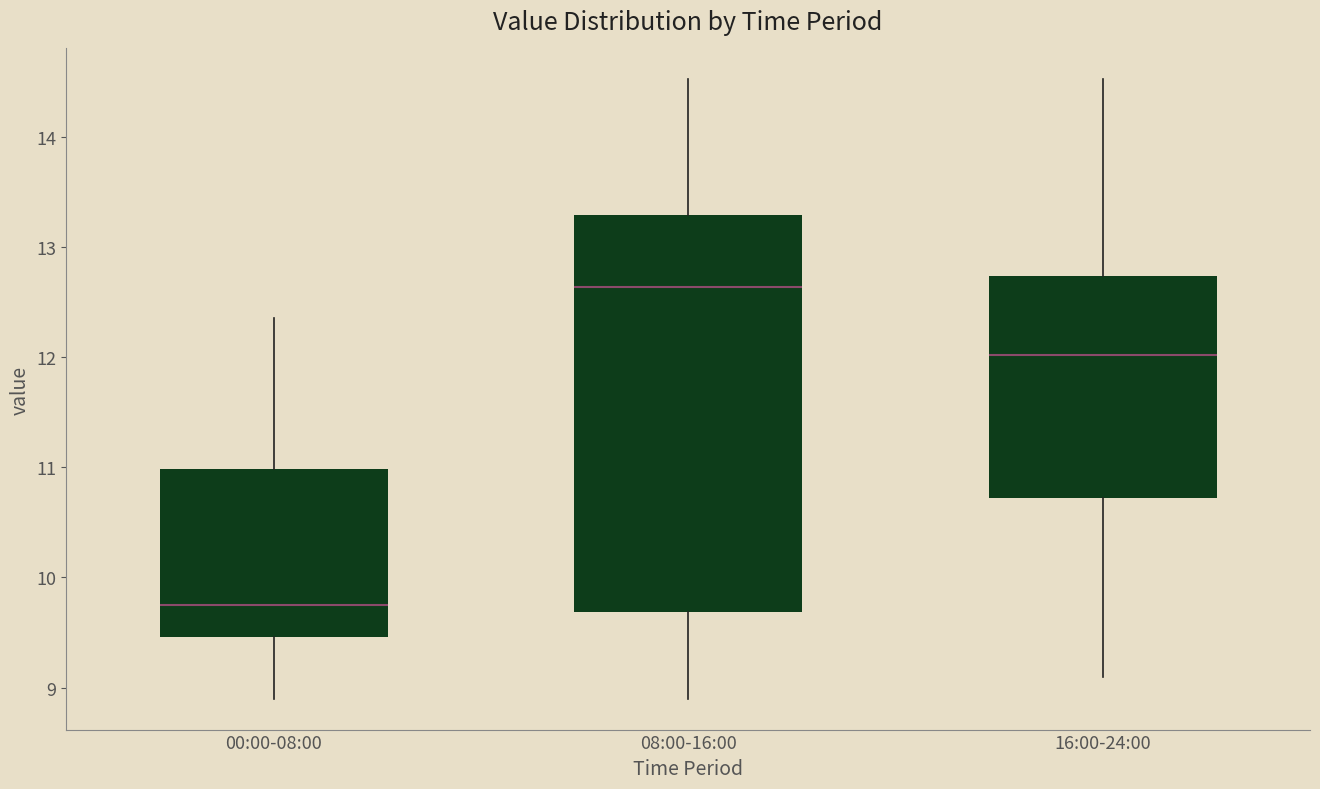

Where does the median line of the box for 16:00-24:00 sit on the y-axis? The values are not printed on the chart, so give them approximately, as read against the axis.

12.0